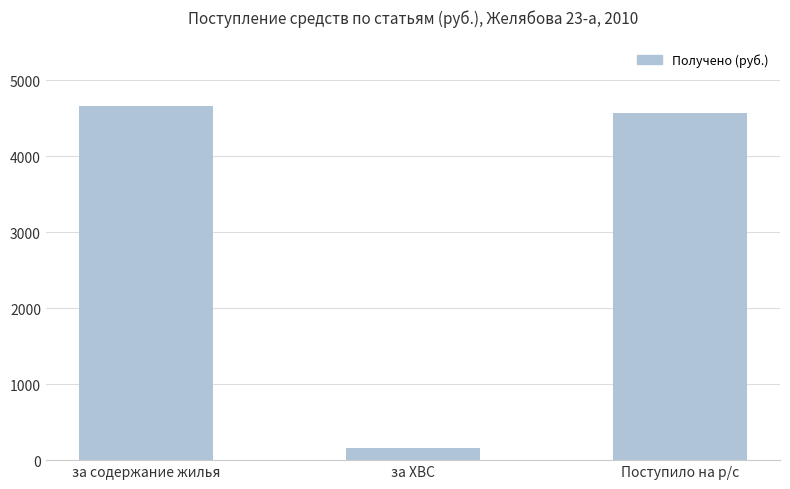

What is the approximate value at за содержание жилья?

4660.2